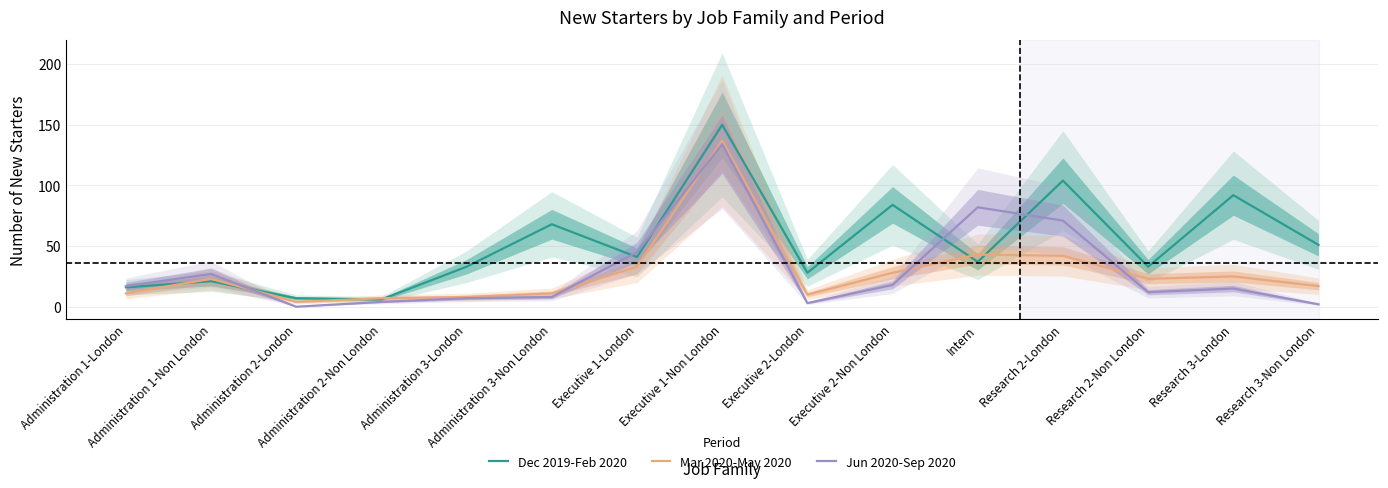

True or false: Jun 2020-Sep 2020 and Dec 2019-Feb 2020 cross at least once.

True